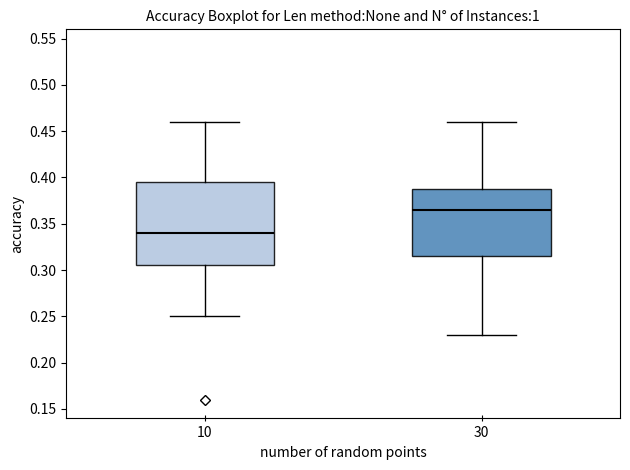

Which box has the highest median line?

30